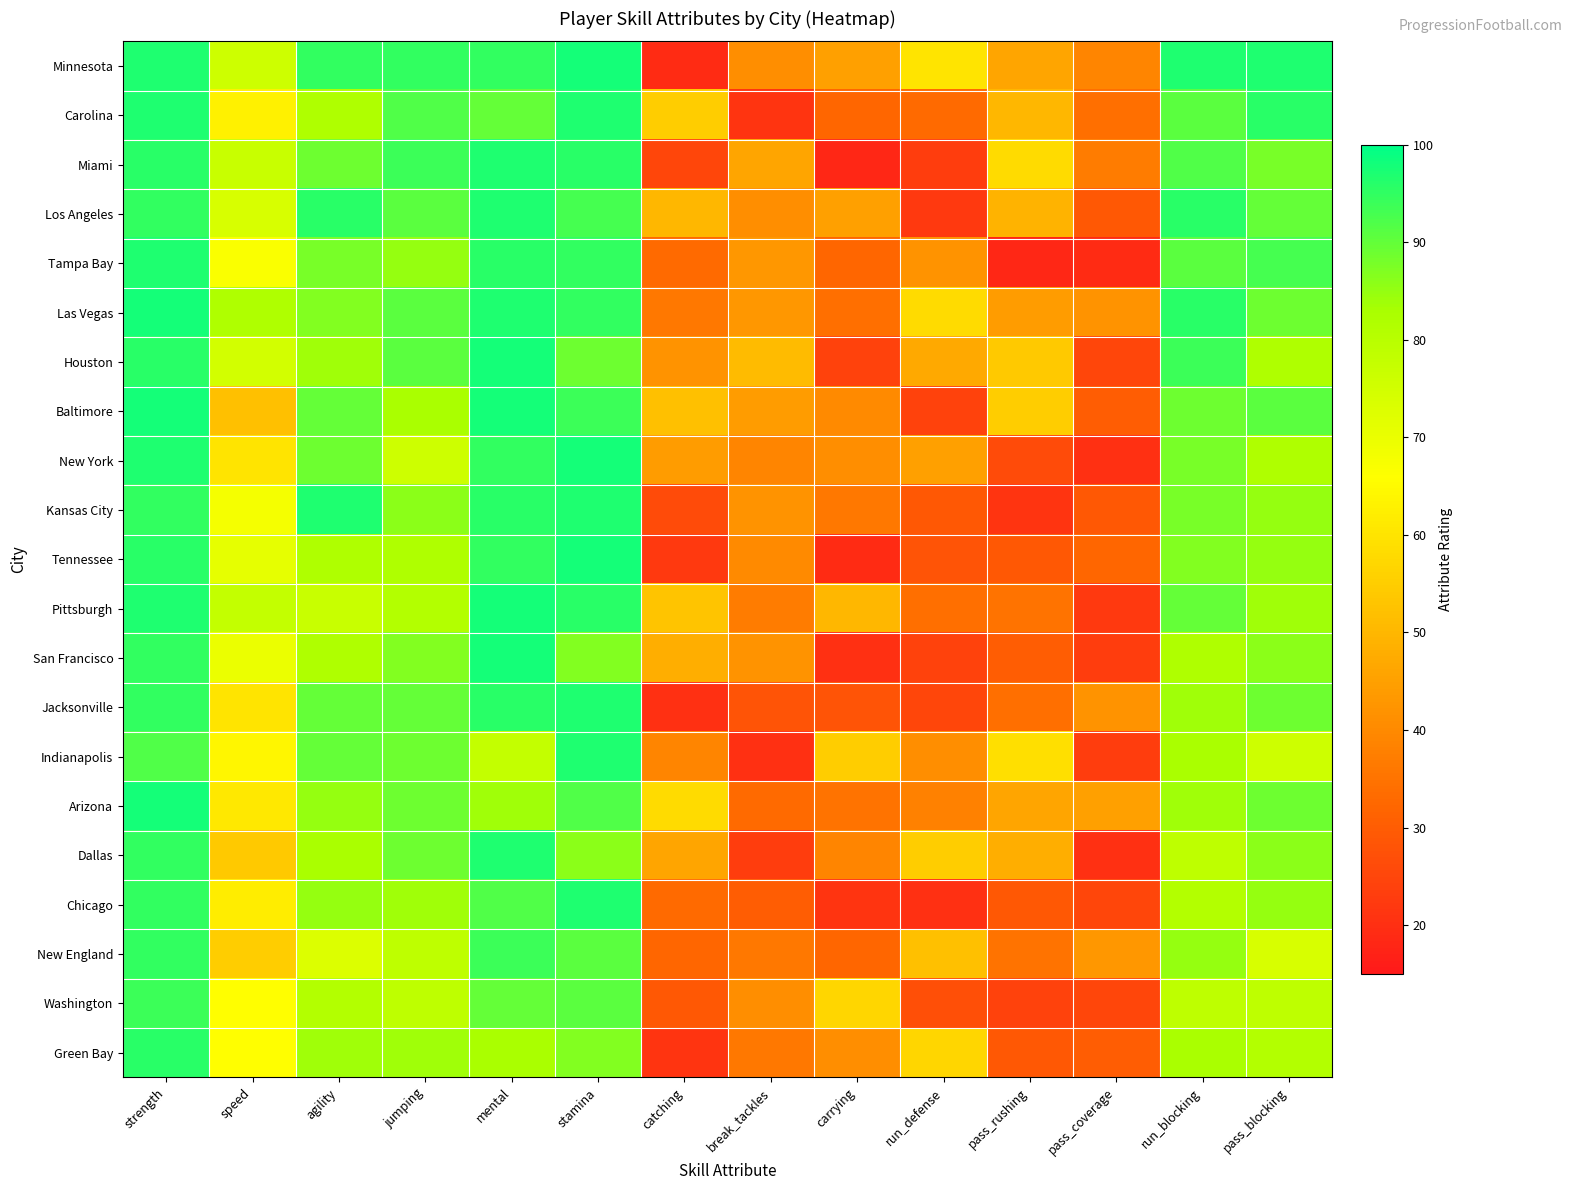

At which category does the chart reach its minimum across all series?

carrying